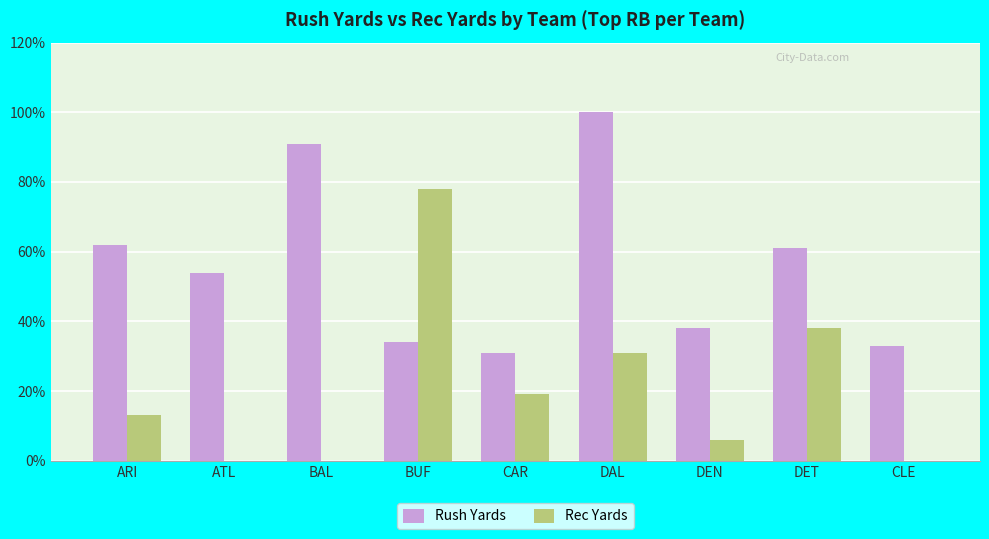

Which series changed the most between ARI and DEN?

Rush Yards